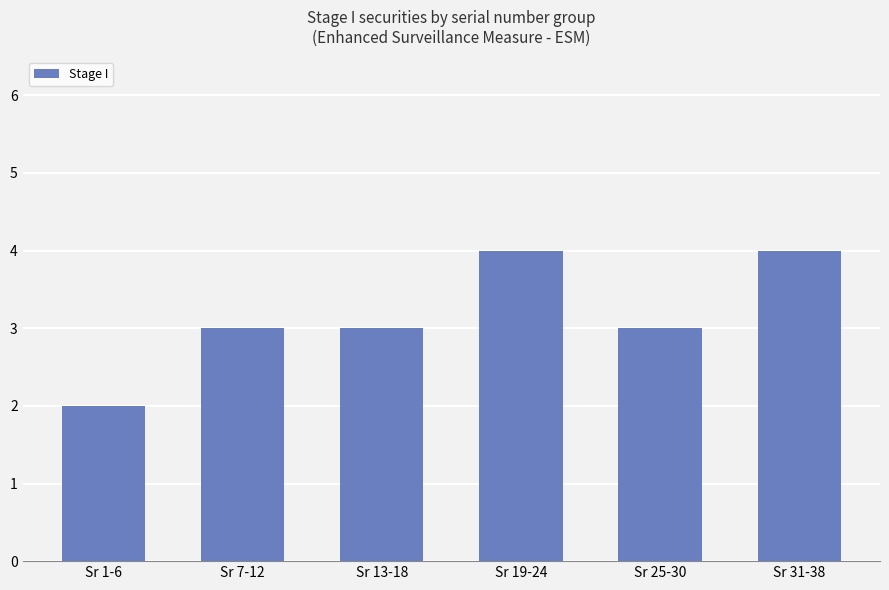

What is the value of the 6th bar from the left?

4